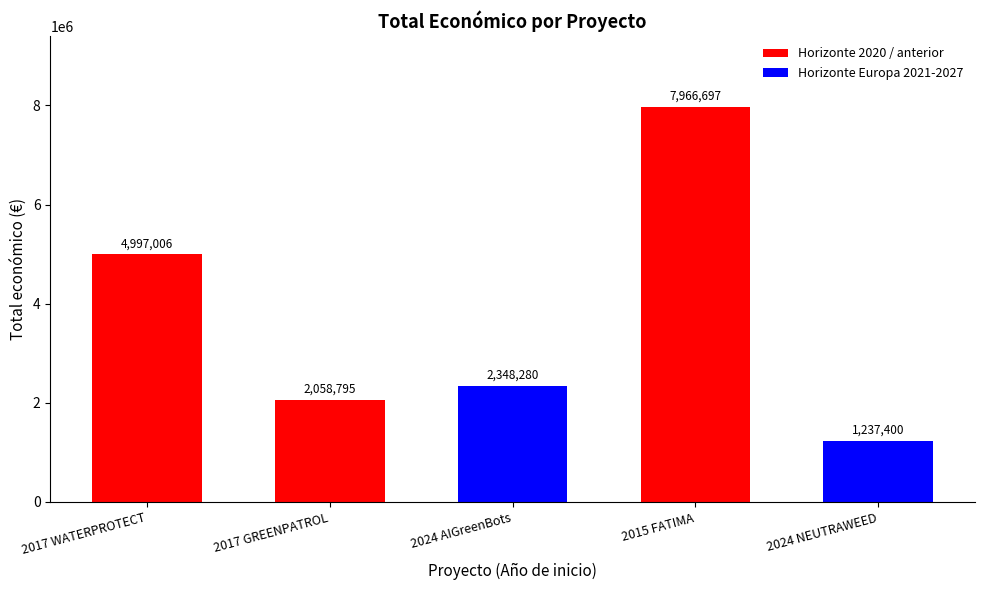

Between 2015 FATIMA and 2024 NEUTRAWEED, which is larger?

2015 FATIMA